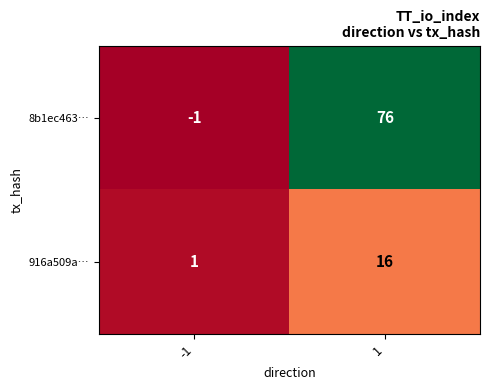

Count the number of categories in the chart.

2